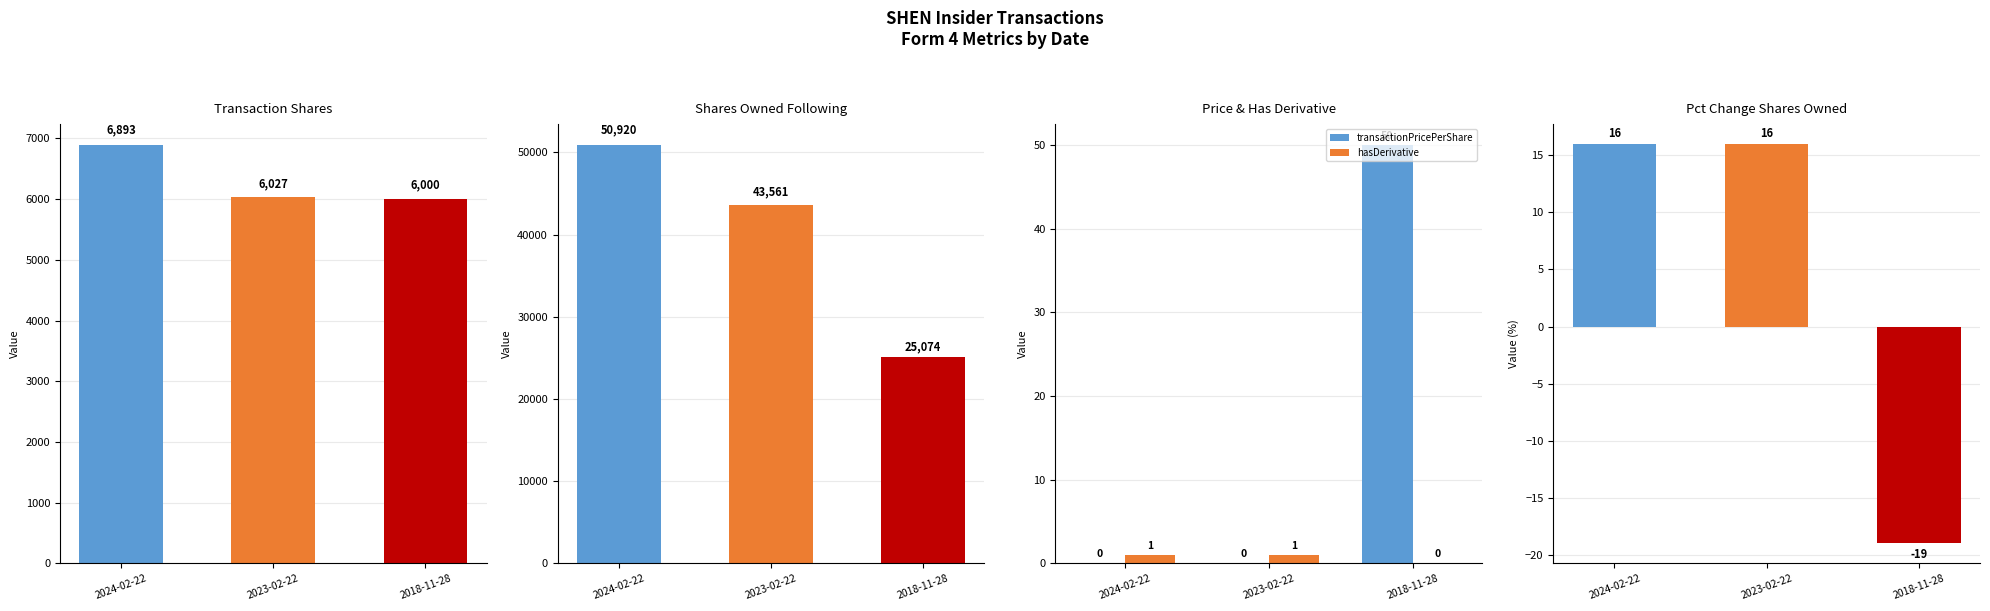

What is the sum of the sharesOwnedFollowingTransaction values at 2023-02-22 and 2024-02-22?

94481